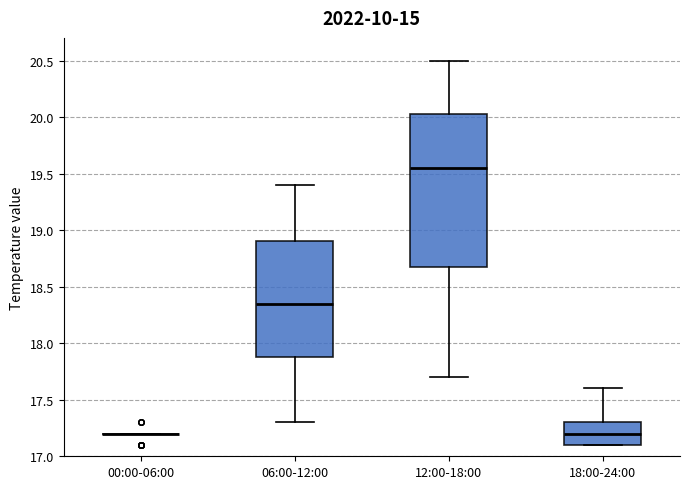

Reading left to right, read every box against the y-axis: the position of its median line, the range the box covers, and the ends of its whiskers. The values are not printed on the chart, so give them approximately, as read against the axis.

00:00-06:00: box collapsed to a line at 17.20, whiskers 17.20 to 17.20
06:00-12:00: median 18.35, box 17.90 to 18.90, whiskers 17.30 to 19.40
12:00-18:00: median 19.55, box 18.70 to 20.05, whiskers 17.70 to 20.50
18:00-24:00: median 17.20, box 17.10 to 17.30, whiskers 17.10 to 17.60